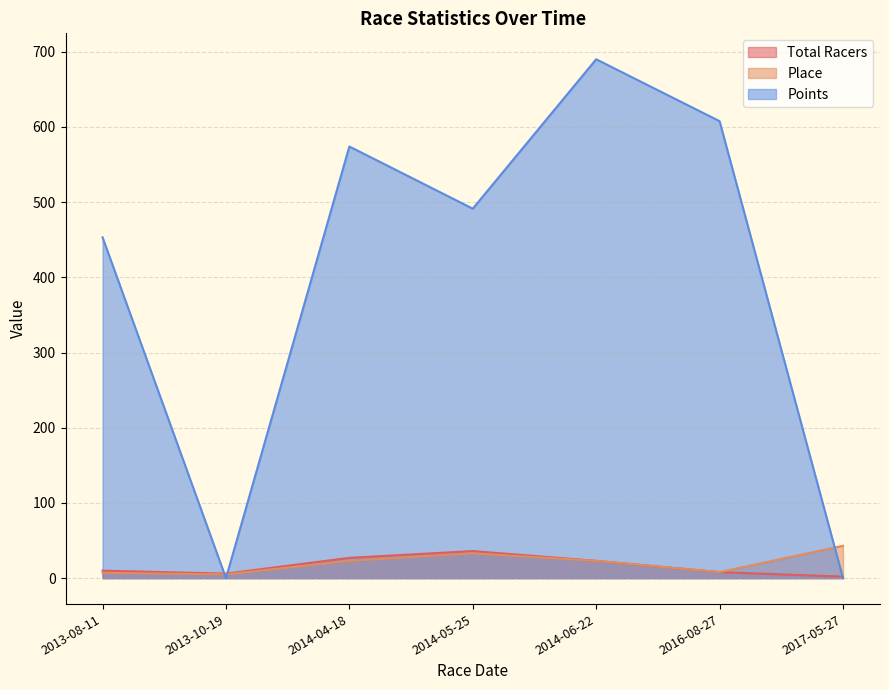

At which category does Points reach its first local peak?

2014-04-18